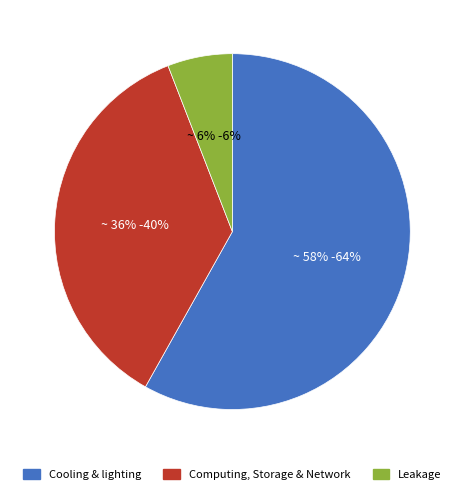

Is there any slice that represents more than half of the pie?

Yes